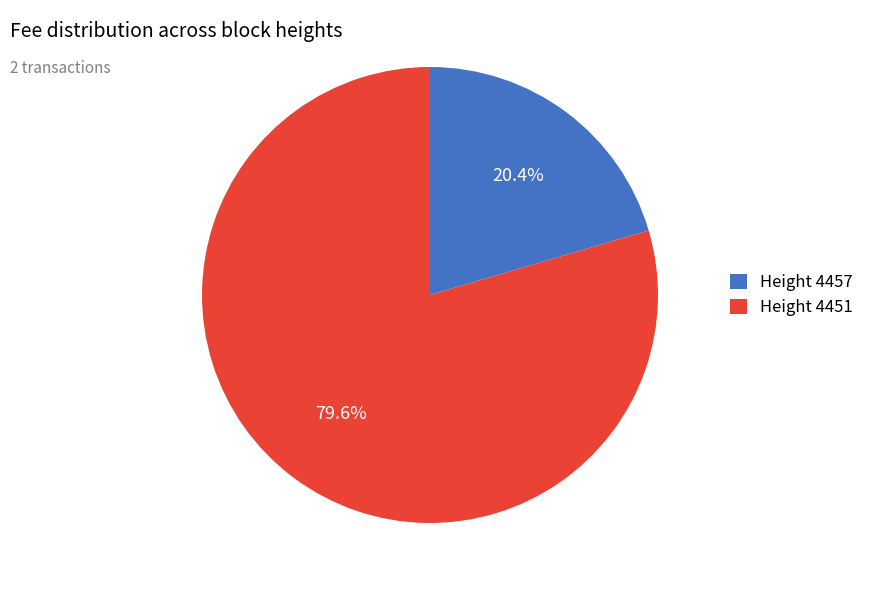

Which slice is the largest?

Height 4451